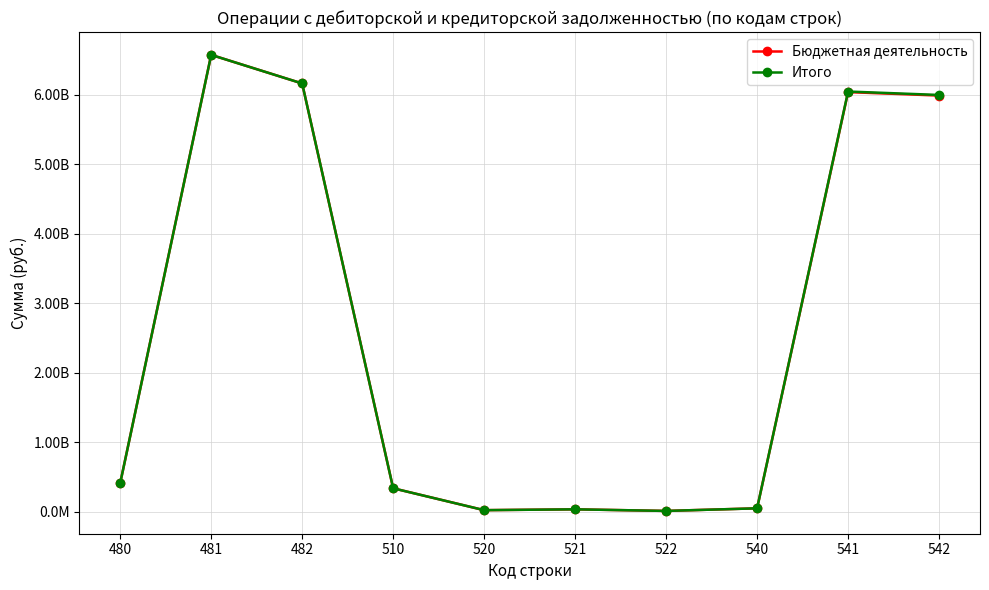

Which series has the widest spread of values?

Бюджетная деятельность